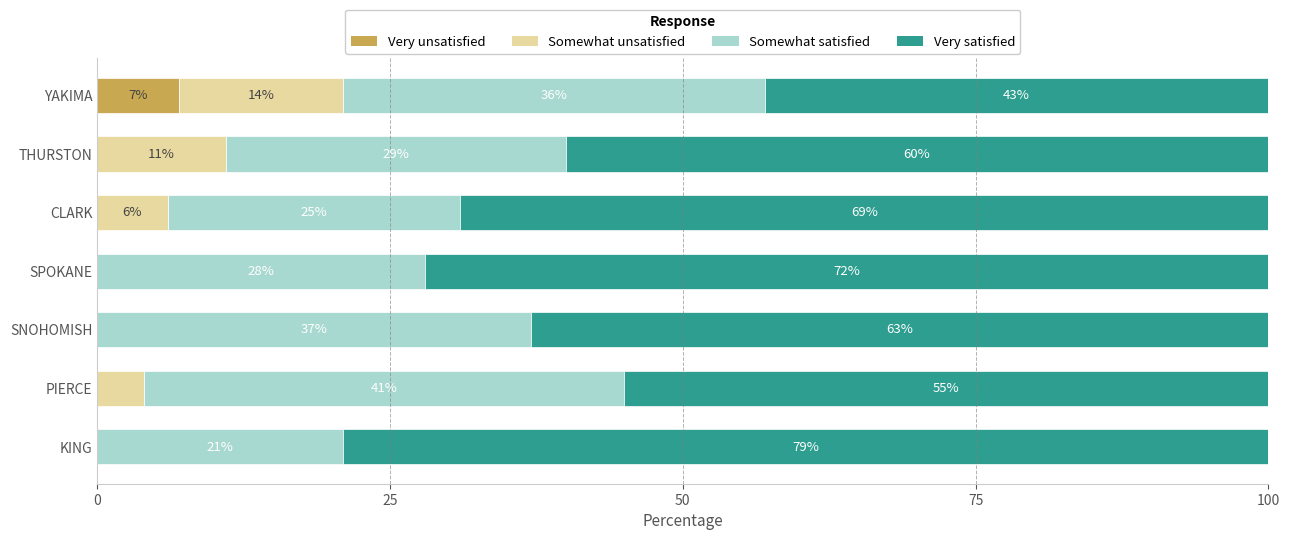

True or false: Very unsatisfied has a value of 3 at SNOHOMISH.

False